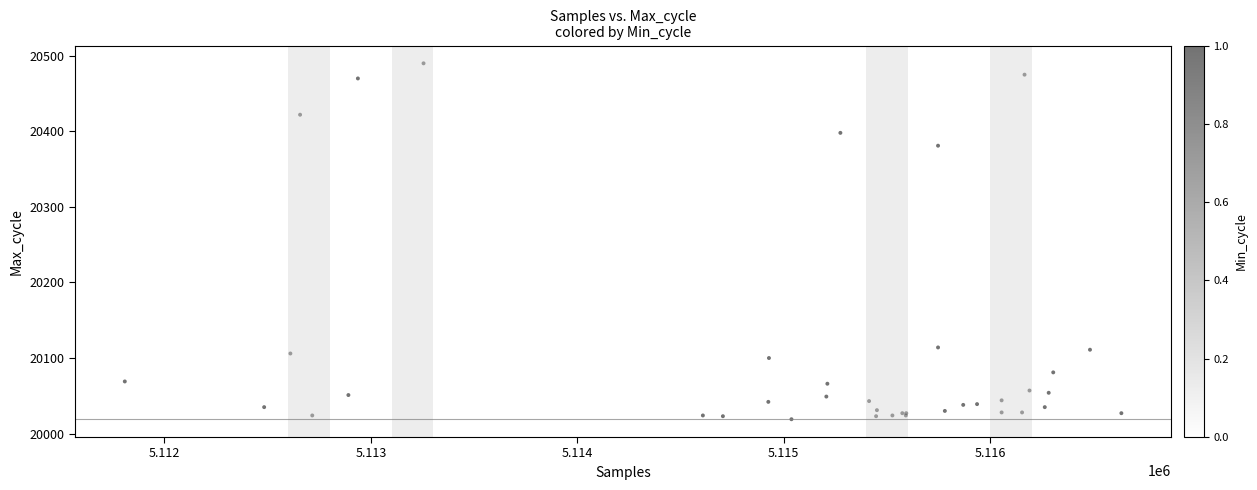

What Y value in the scatter plot is closest to 20254?

20381